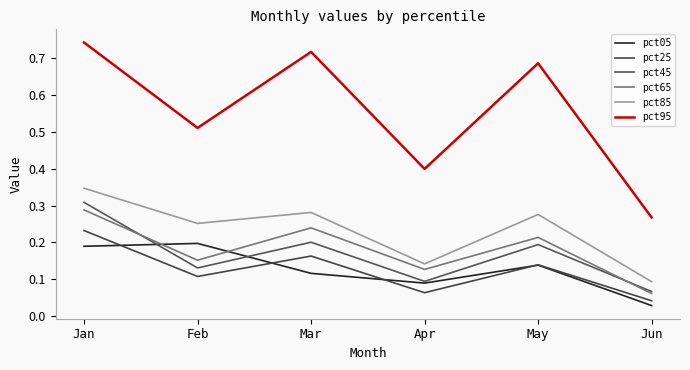

How many times do pct05 and pct65 cross each other?

2